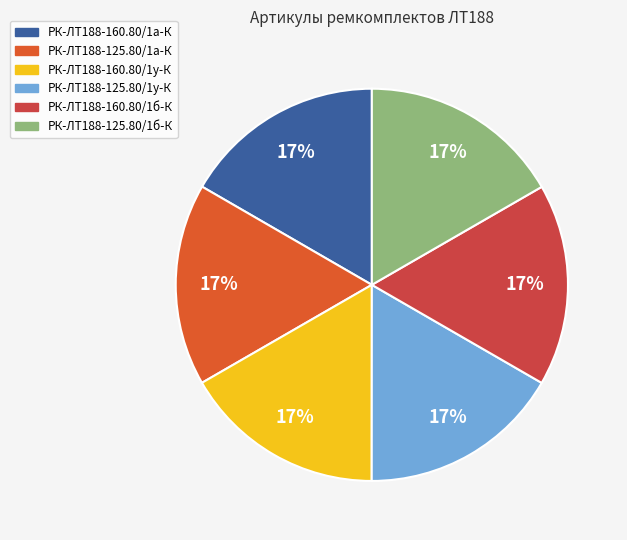

Does РК-ЛТ188-125.80/1у-К represent more than half of the total?

No